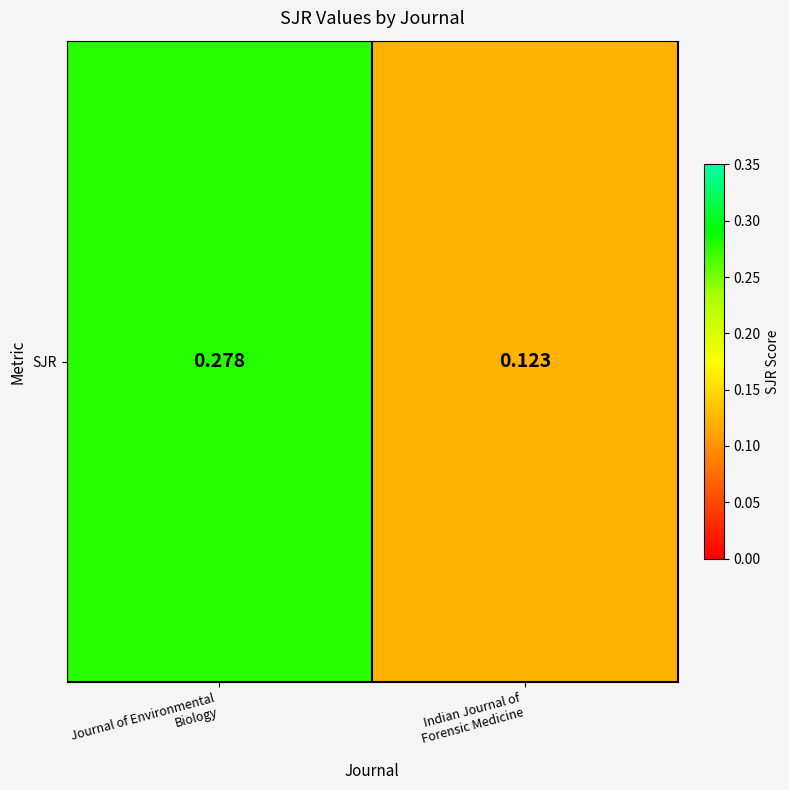

What is the sum of the values at Indian Journal of
Forensic Medicine and Journal of Environmental
Biology?

0.4